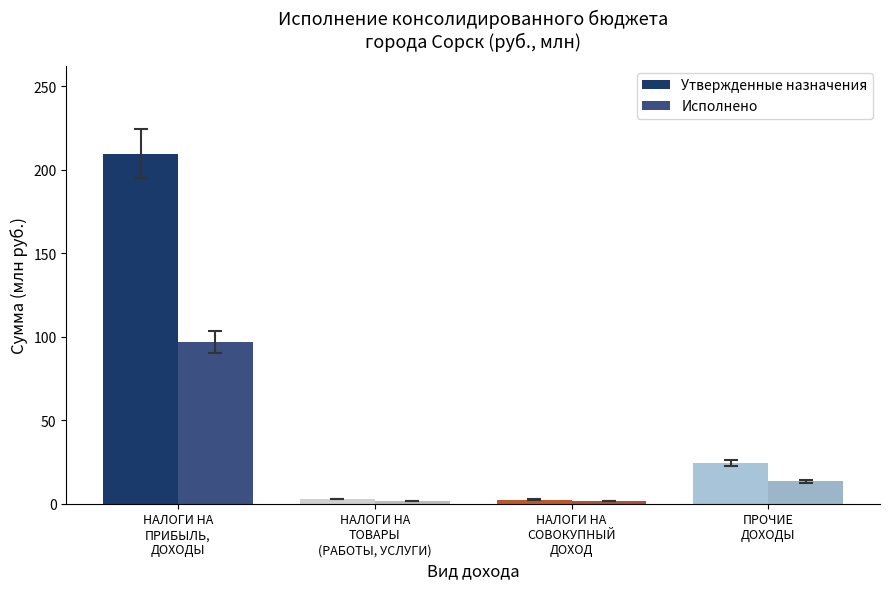

Reading left to right, extract all data points from this chart.

Утвержденные назначения: НАЛОГИ НА
ПРИБЫЛЬ,
ДОХОДЫ=209.7	НАЛОГИ НА
ТОВАРЫ
(РАБОТЫ, УСЛУГИ)=2.9	НАЛОГИ НА
СОВОКУПНЫЙ
ДОХОД=2.5	ПРОЧИЕ
ДОХОДЫ=24.3
Исполнено: НАЛОГИ НА
ПРИБЫЛЬ,
ДОХОДЫ=96.9	НАЛОГИ НА
ТОВАРЫ
(РАБОТЫ, УСЛУГИ)=1.5	НАЛОГИ НА
СОВОКУПНЫЙ
ДОХОД=1.7	ПРОЧИЕ
ДОХОДЫ=13.4